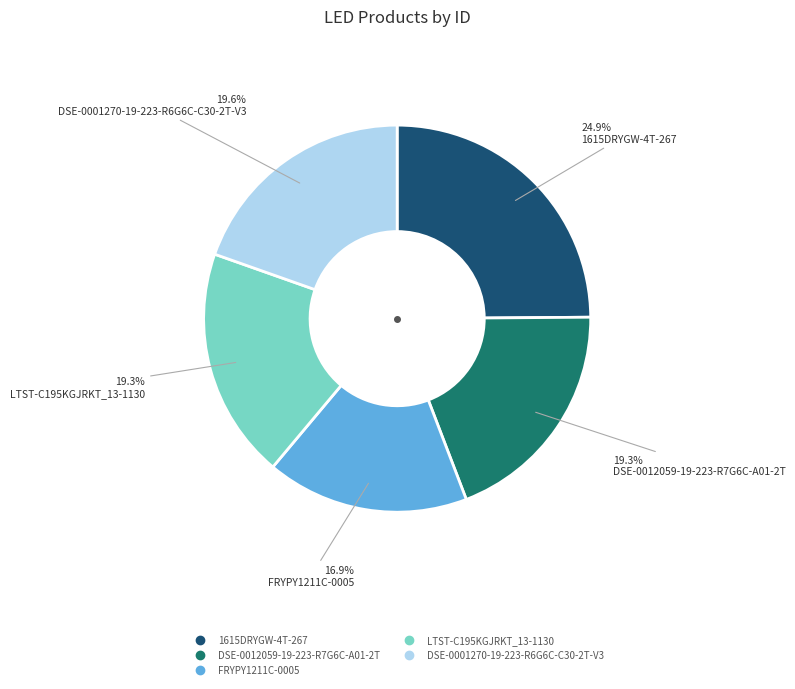

Approximately how many times larger is the value at FRYPY1211C-0005 compared to LTST-C195KGJRKT_13-1130?

0.9